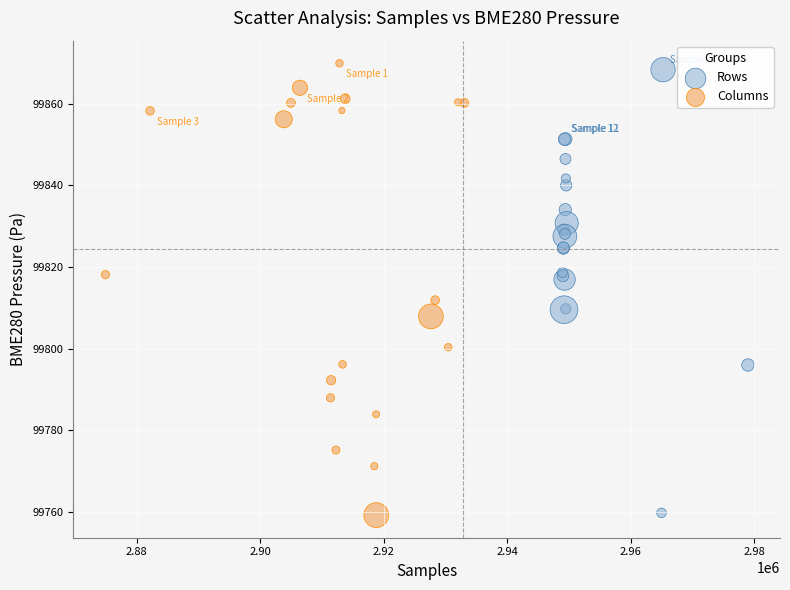

Which series has the largest Y range (max minus min)?

Columns